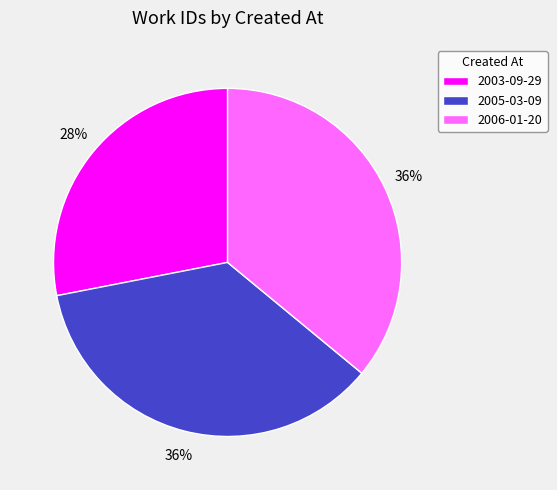

Is 2006-01-20 the majority of the pie?

No